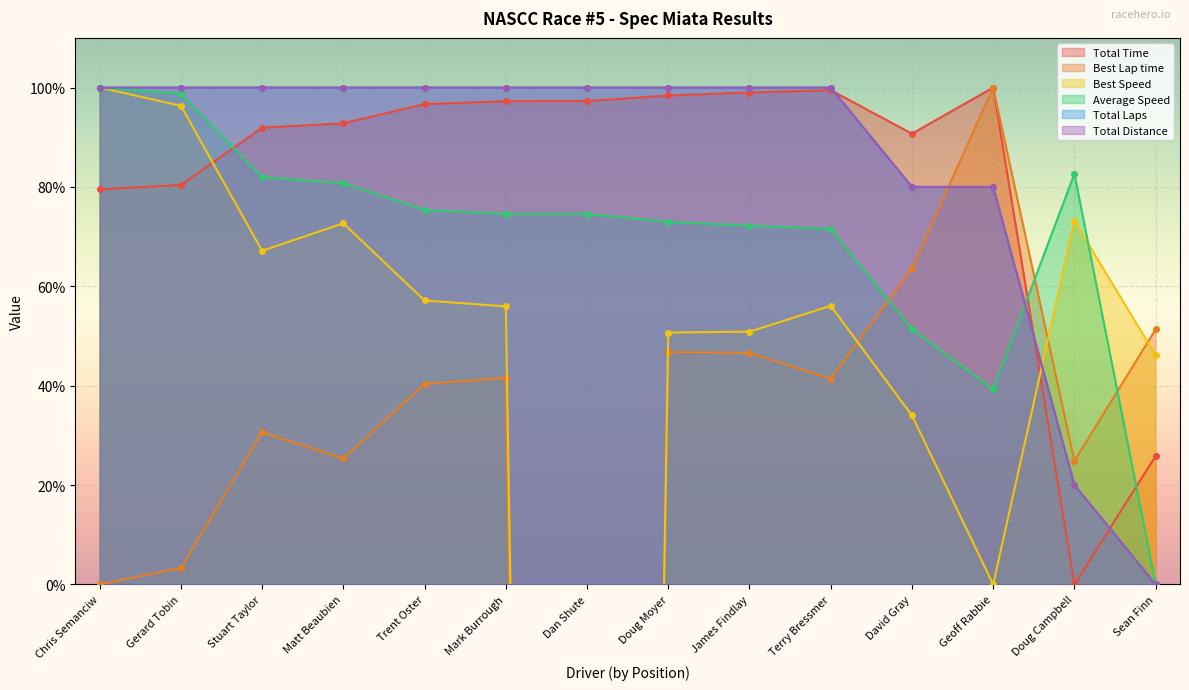

What position from the right is James Findlay?

6